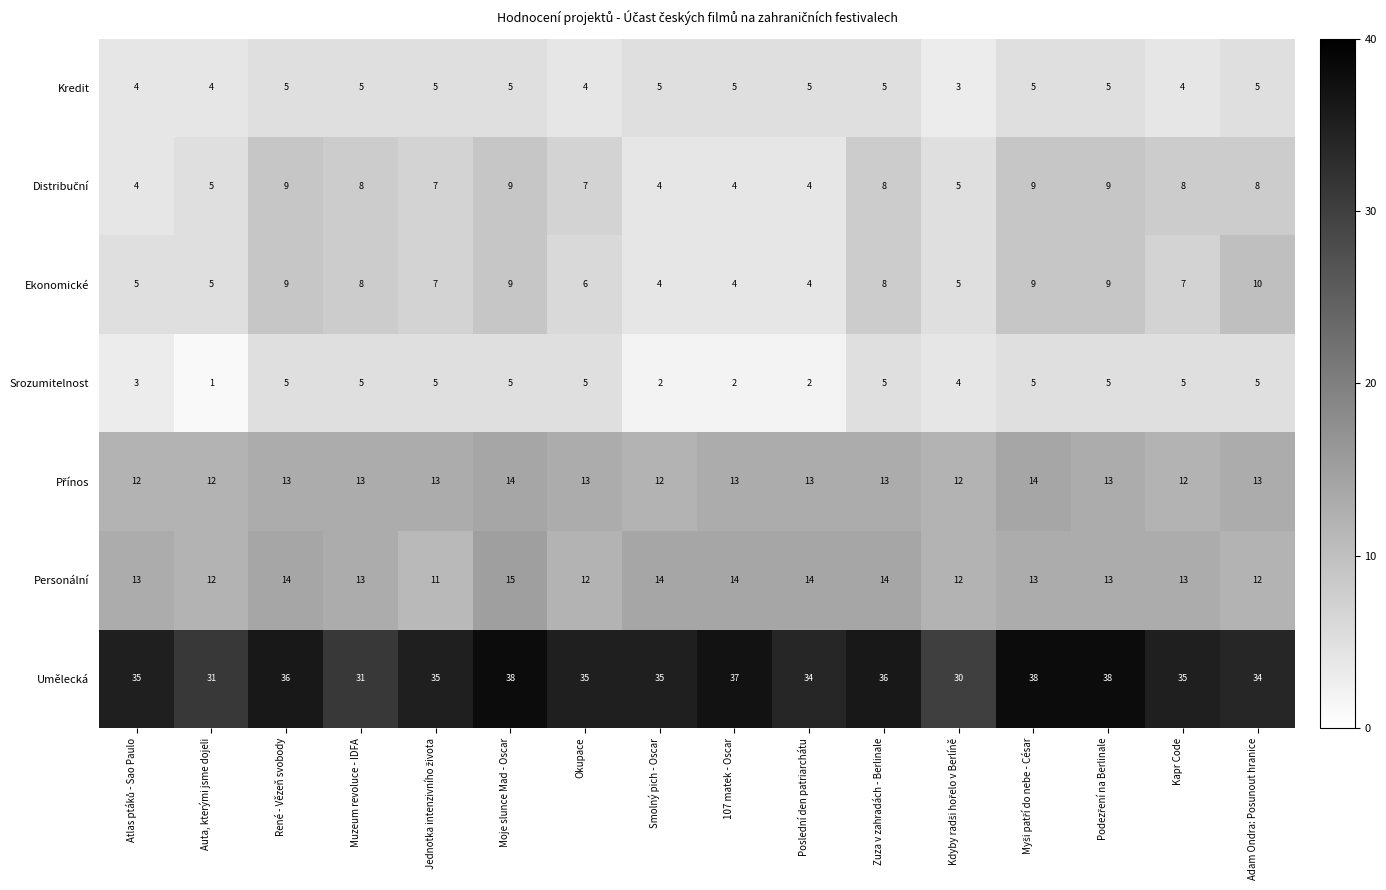

What is the average value of the Umělecká series?

35